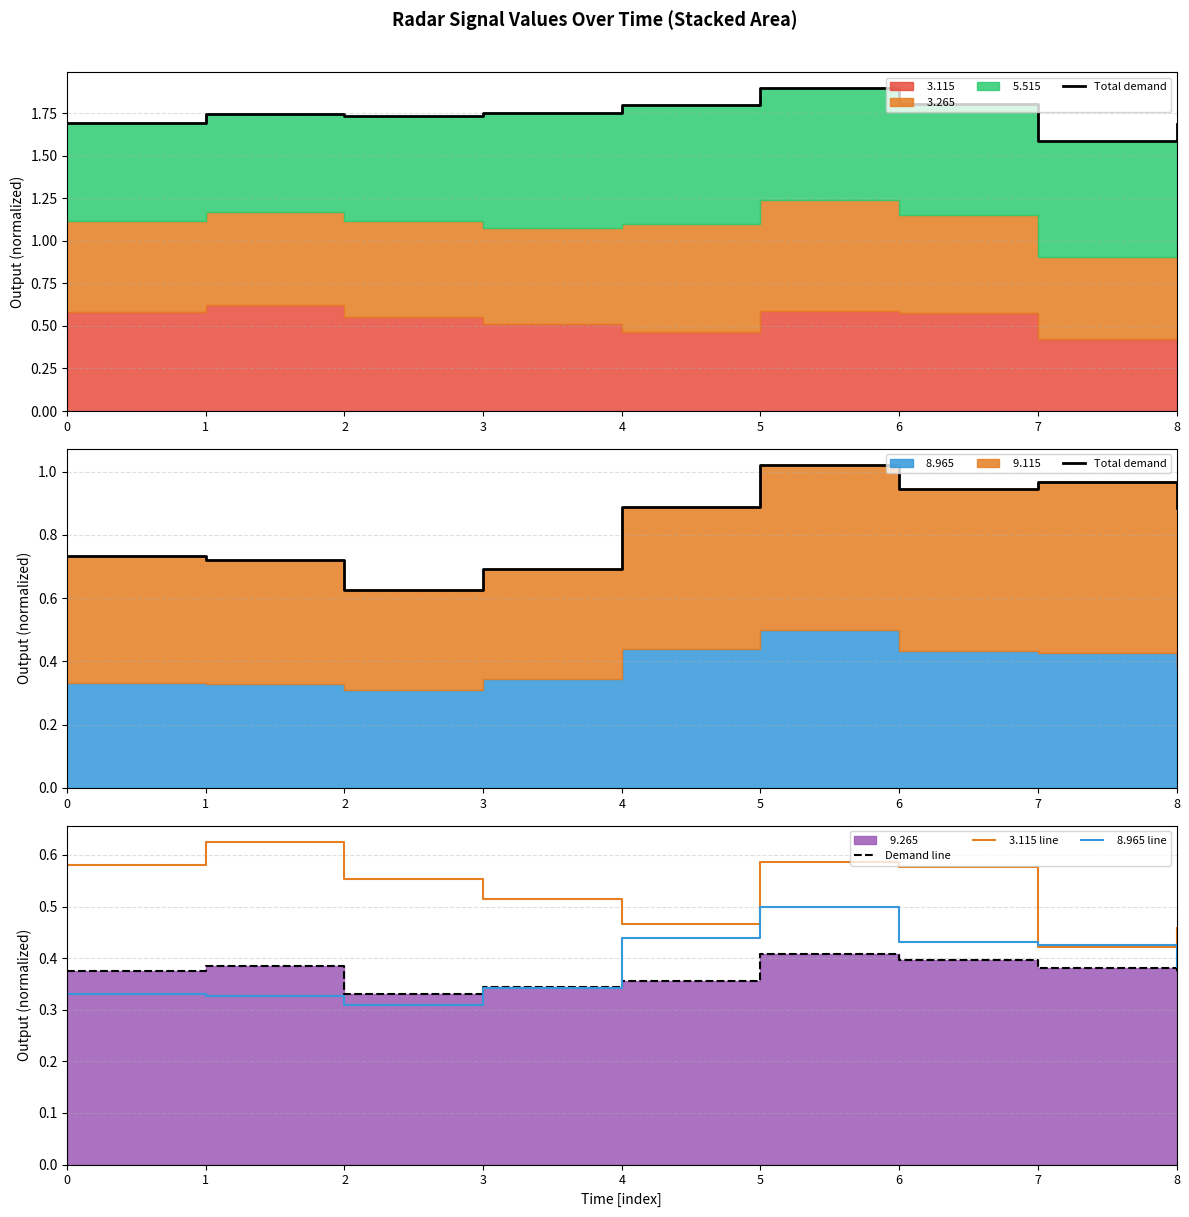

Does the chart display data point markers on the line(s)?

No